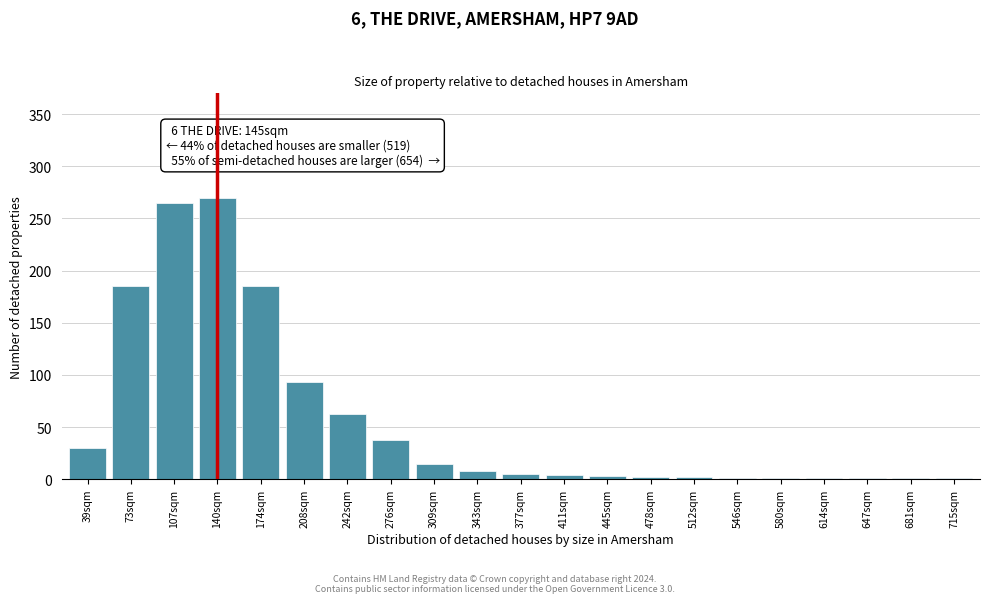

At which label is the value closest to 135?

208sqm